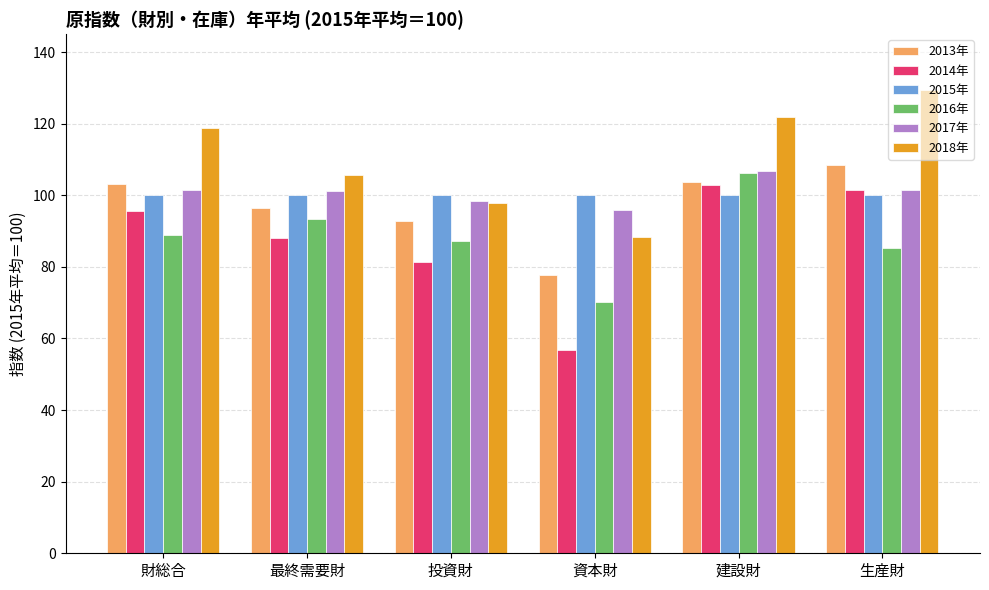

How many values in the 2016年 series are below 88?

3